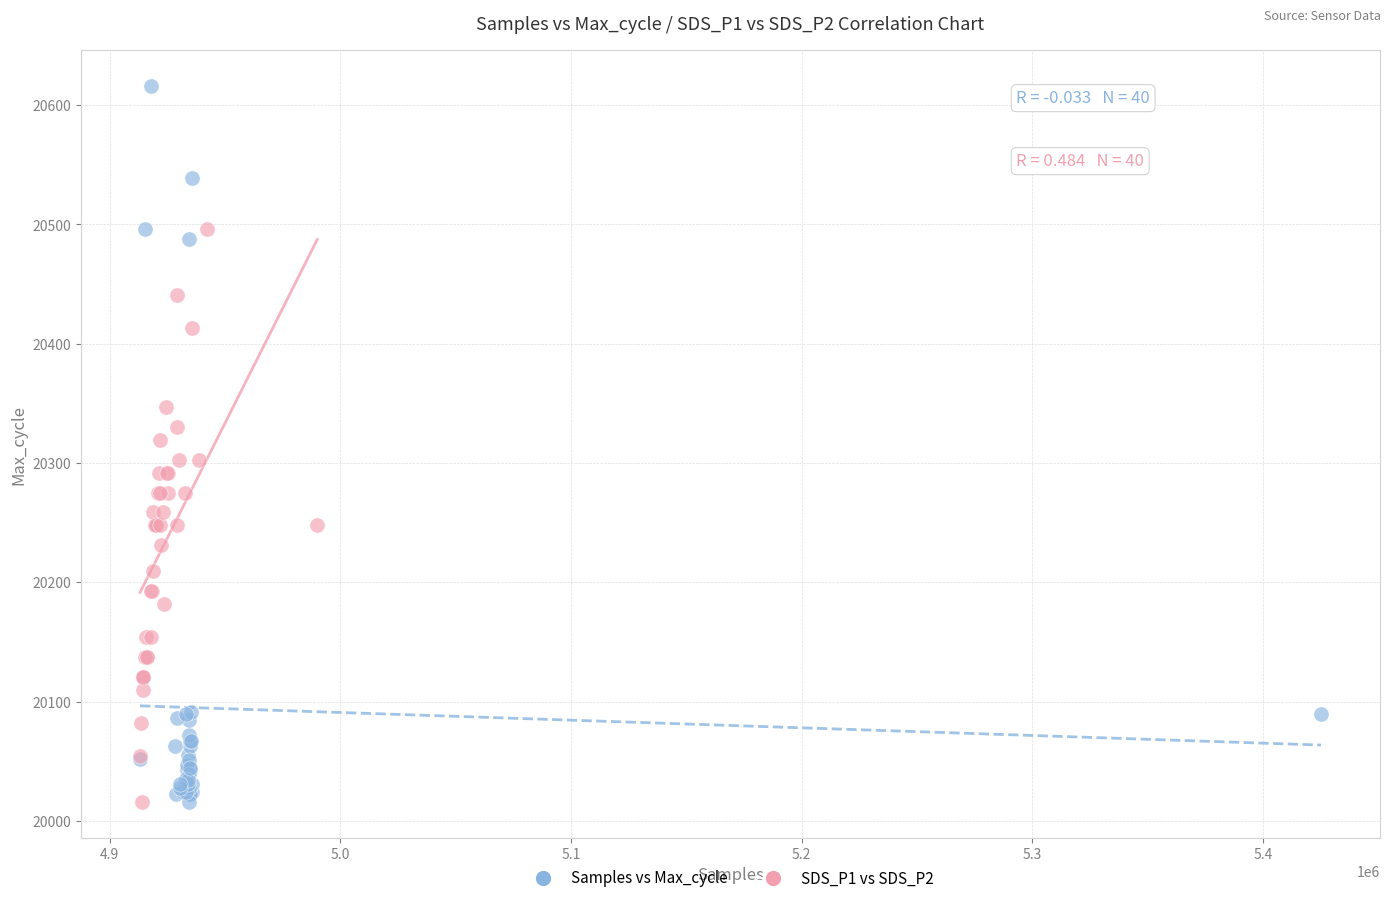

Which series has the largest Y range (max minus min)?

Samples vs Max_cycle